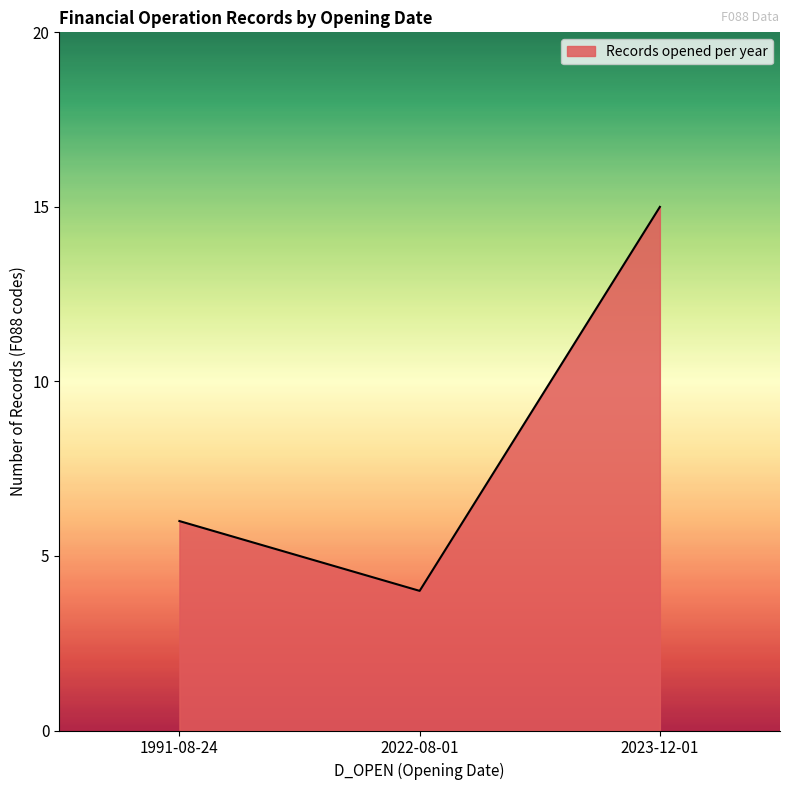

How many values are below 6?

1